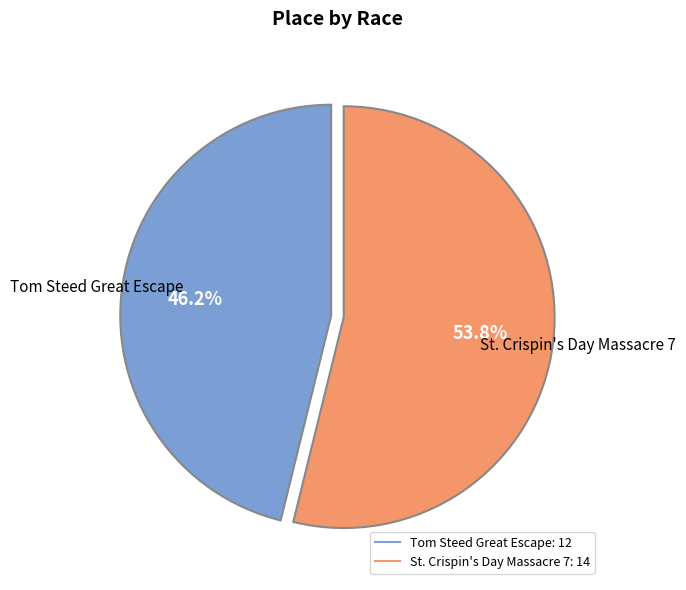

Which slice represents more than half of the pie?

St. Crispin's Day Massacre 7